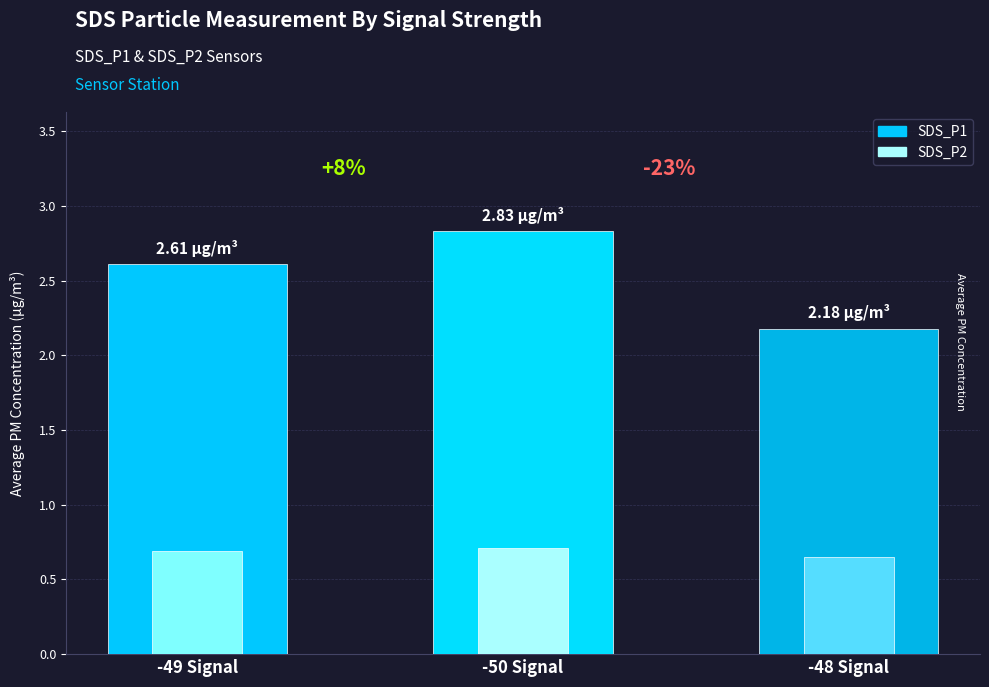

What are all the series names shown in the legend?

SDS_P1, SDS_P2